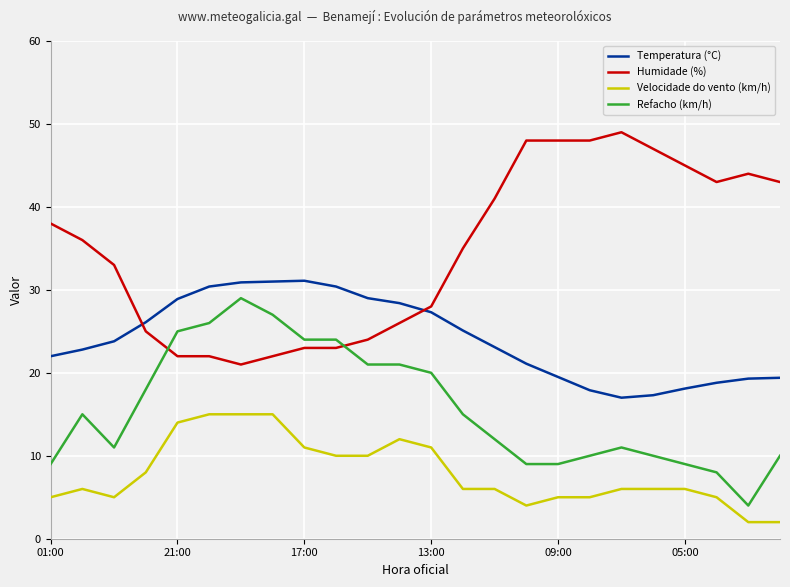

What is the maximum value shown in the chart?

49.0